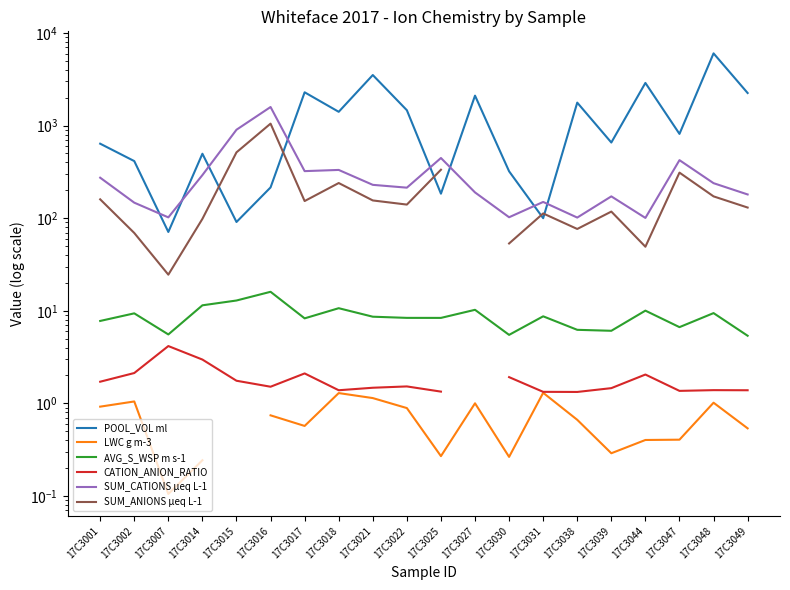

At 17C3014, list the series in order from largest to smallest.

POOL_VOL ml, SUM_CATIONS µeq L-1, SUM_ANIONS µeq L-1, AVG_S_WSP m s-1, CATION_ANION_RATIO, LWC g m-3